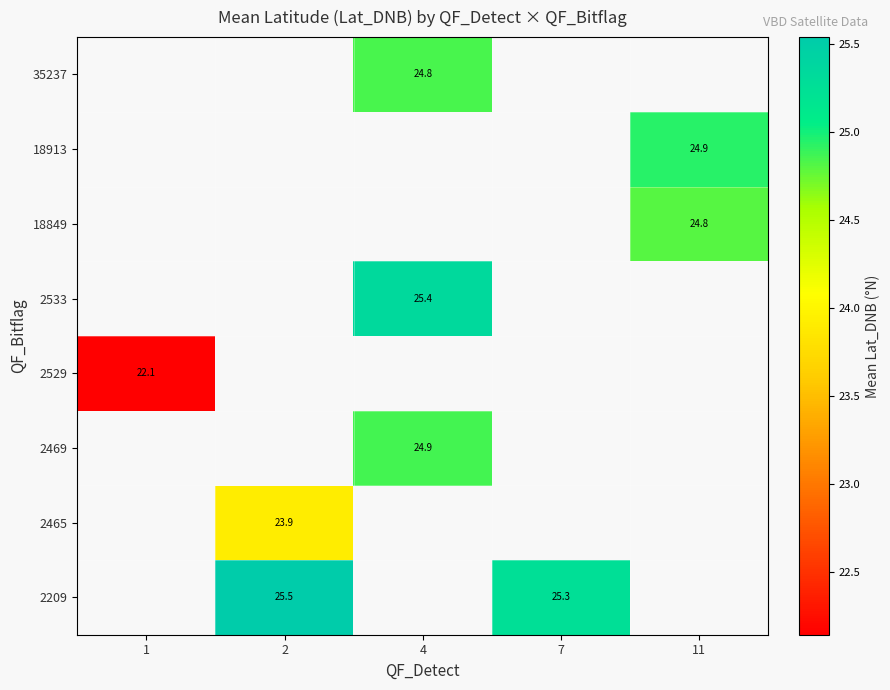

What is the greatest value displayed?

25.5